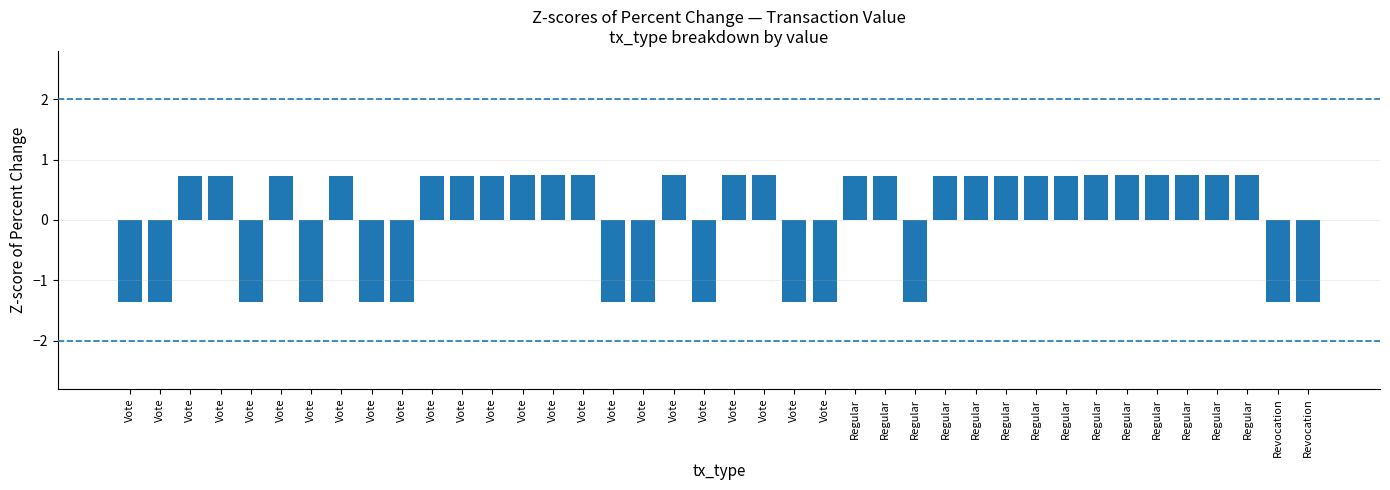

What is the difference between the second highest and second lowest values?

2.1